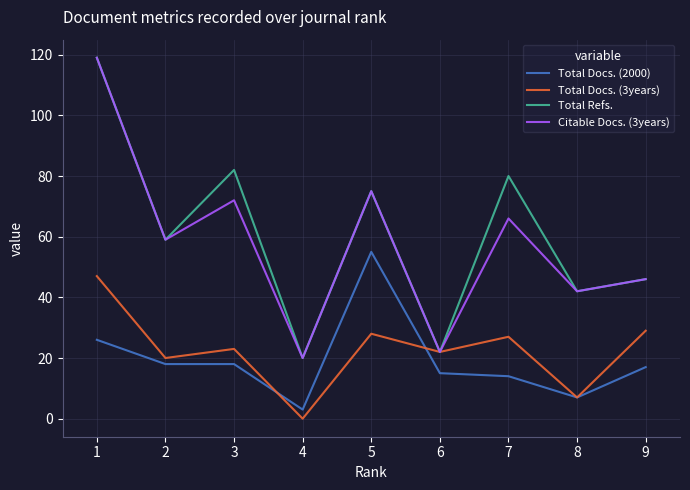

What is the minimum value for Citable Docs. (3years)?

20